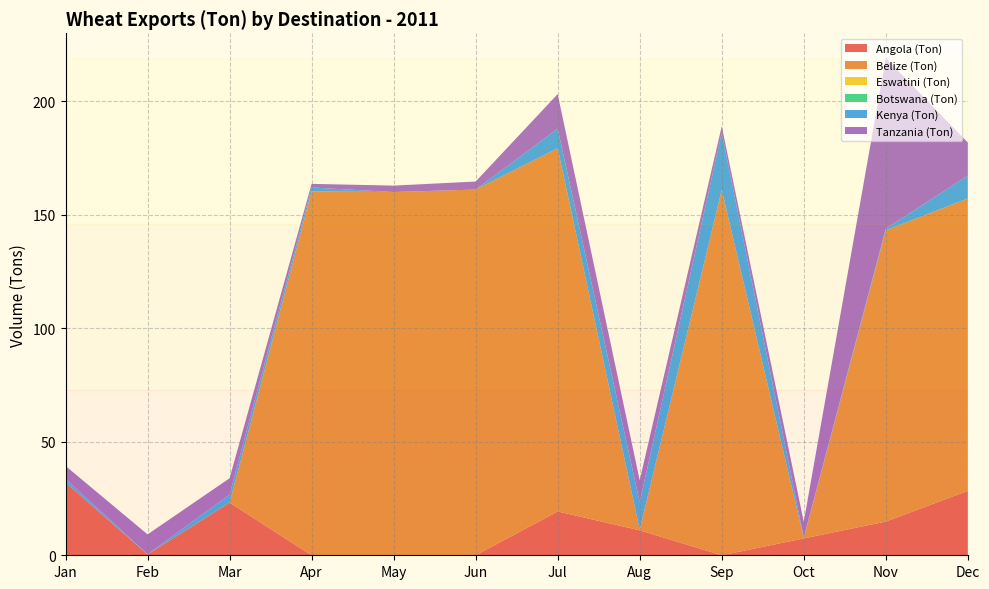

Reading left to right, extract all data points from this chart.

Angola (Ton): 32.1	0.4	23.2	0.0	0.0	0.0	19.3	11.0	0.0	7.4	14.8	28.4
Belize (Ton): 0.0	0.0	0.0	160.3	160.0	161.1	160.0	0.3	161.0	0.2	128.3	128.8
Eswatini (Ton): 0.0	0.0	0.0	0.0	0.0	0.0	0.0	0.0	0.0	0.0	0.0	0.0
Botswana (Ton): 0.0	0.0	0.0	0.0	0.0	0.0	0.0	0.0	0.0	0.0	0.0	0.0
Kenya (Ton): 1.5	0.1	3.5	1.8	0.0	0.0	8.6	12.1	25.2	0.3	0.7	10.1
Tanzania (Ton): 5.7	8.8	7.2	1.6	2.8	3.5	15.2	9.7	2.8	6.8	75.1	14.6